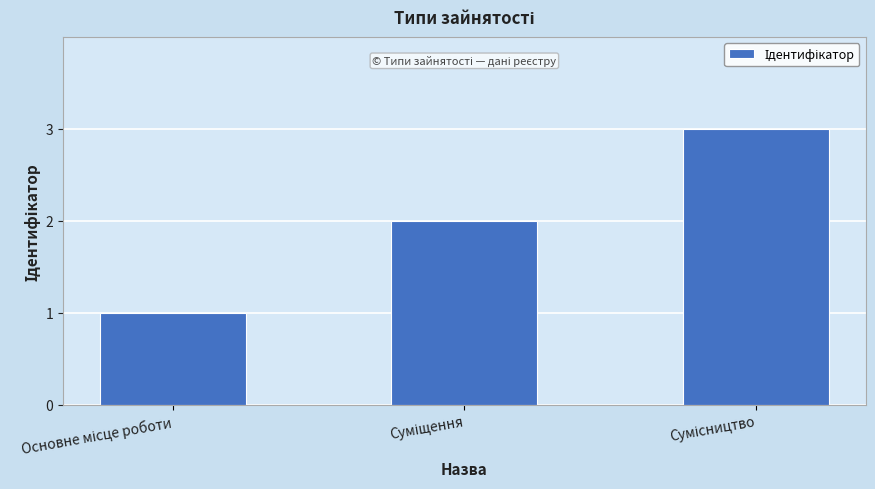

What is the maximum value shown in the chart?

3